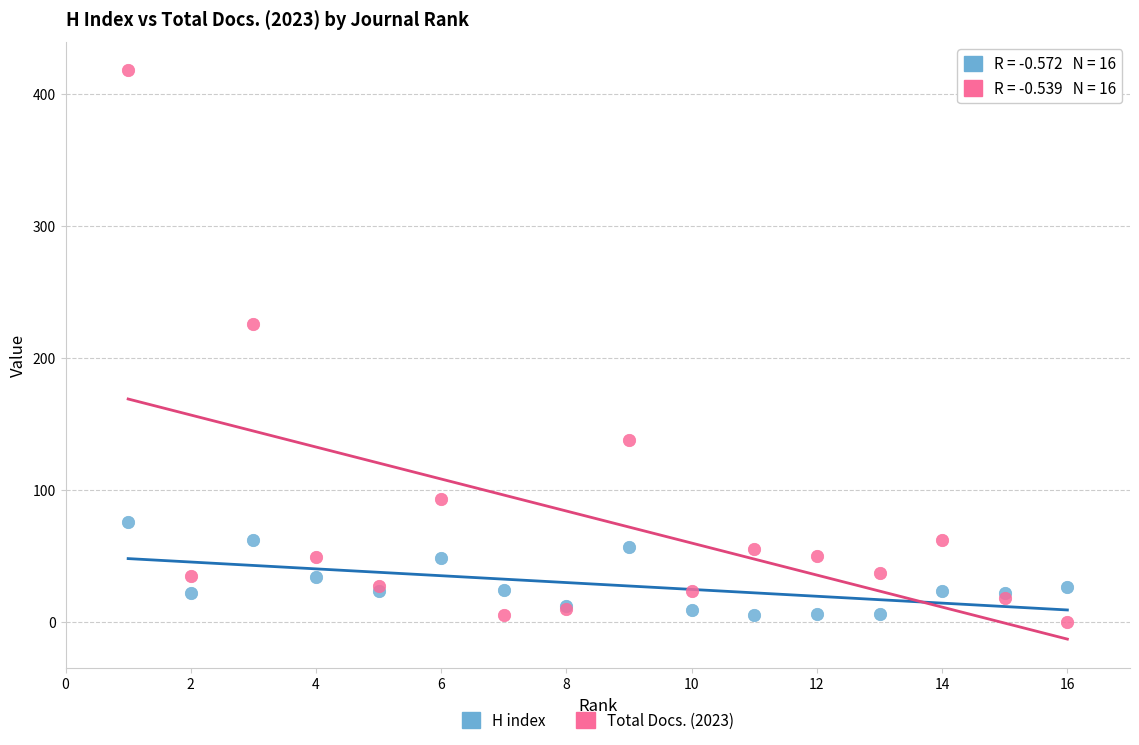

What is the X range (max minus min) for the scatter plot?

15